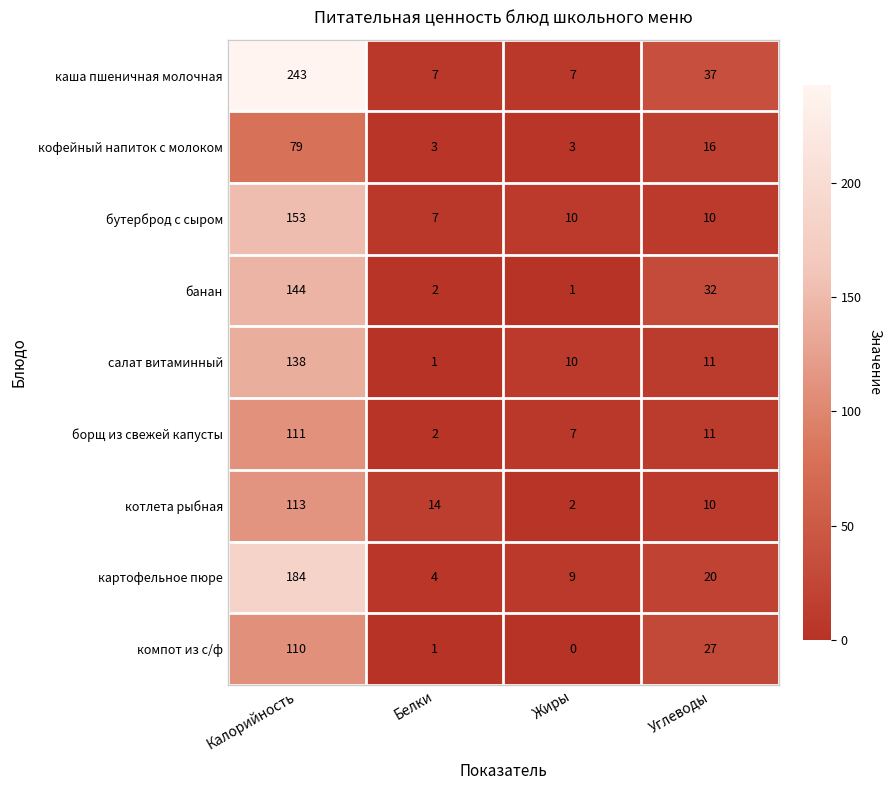

How many каша пшеничная молочная values are between 7 and 243?

4